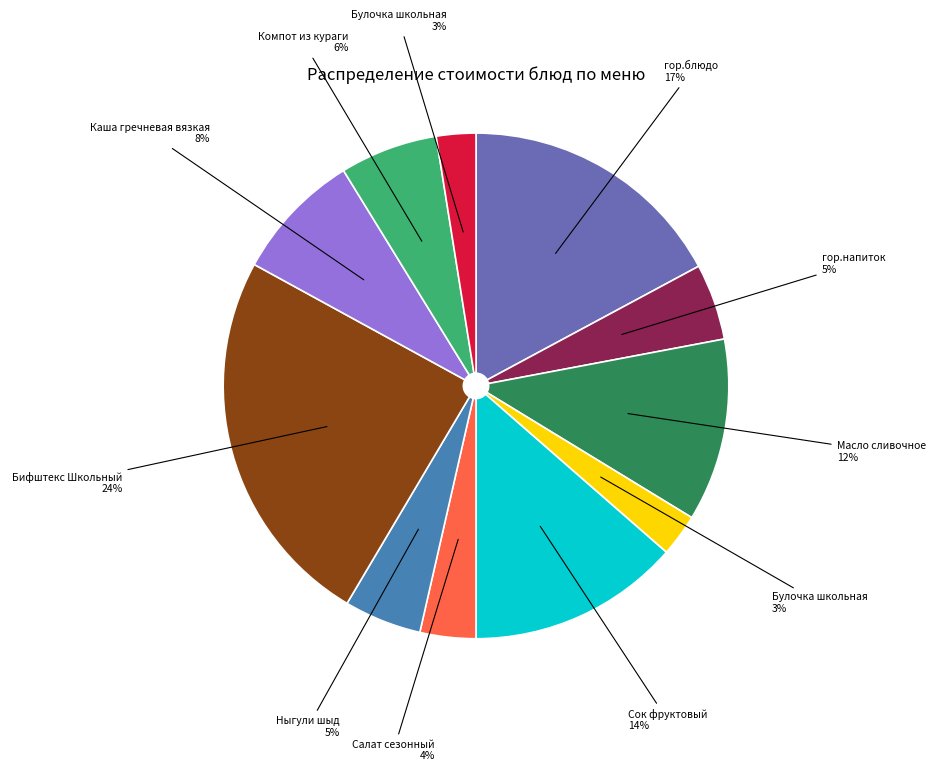

Does any single category account for the majority?

No